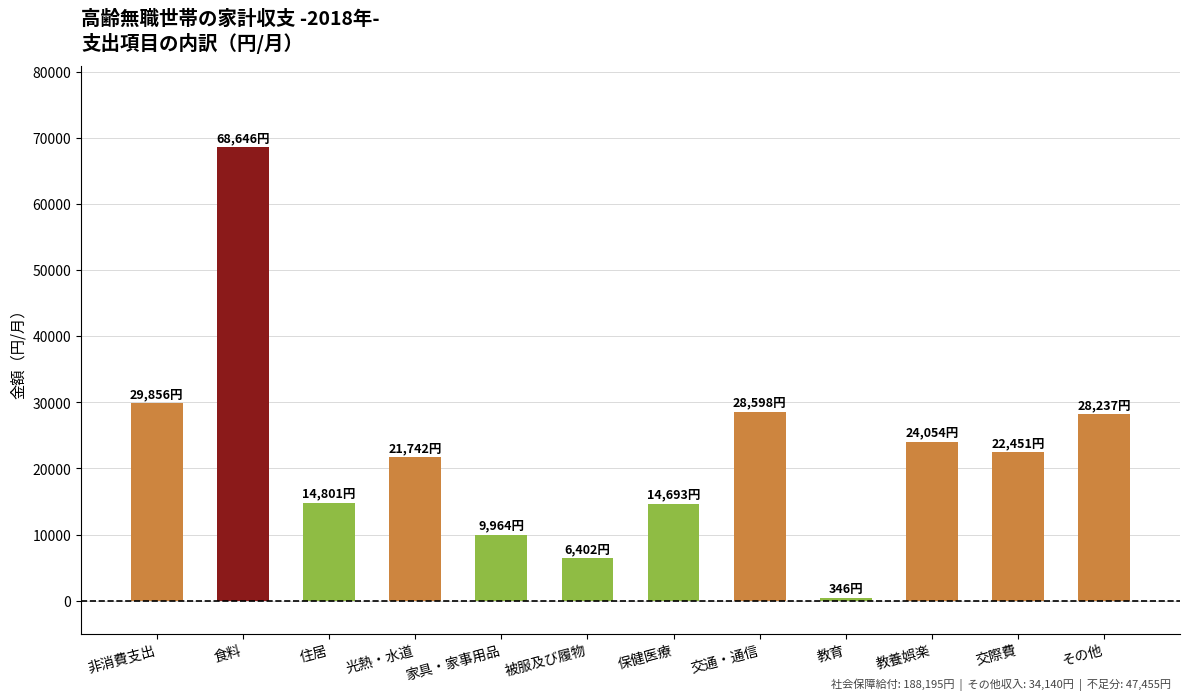

How many series are shown in this chart?

1